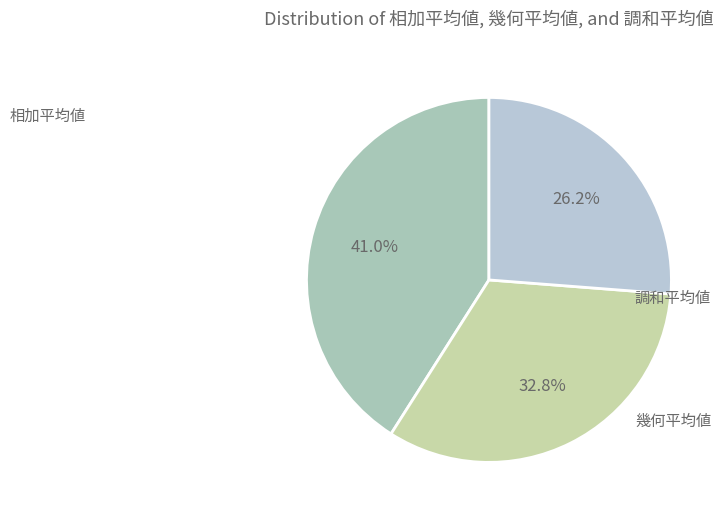

What is the change in value from 幾何平均値 to 調和平均値?

-0.8